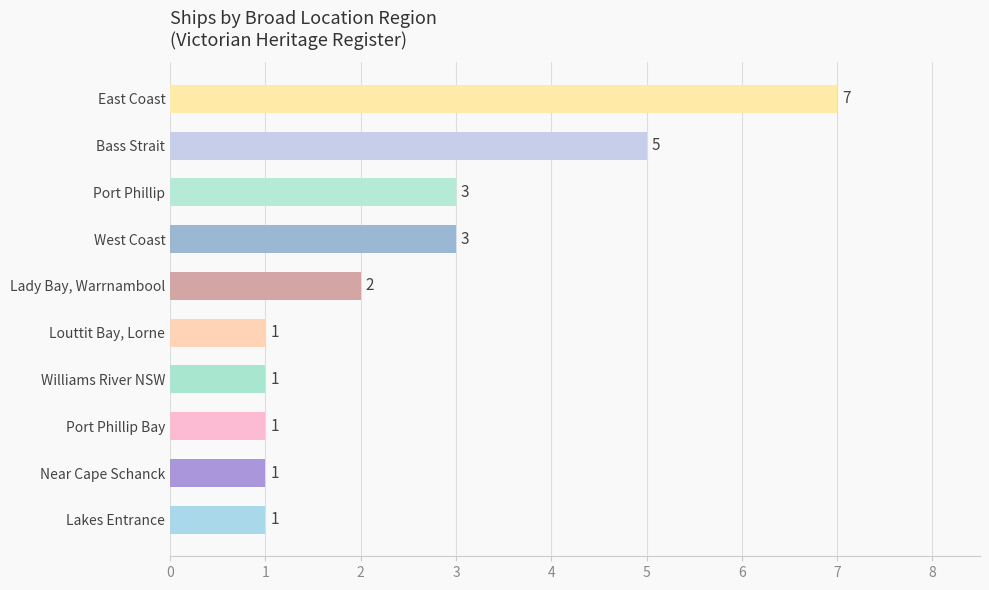

Between Williams River NSW and East Coast, which is larger?

East Coast